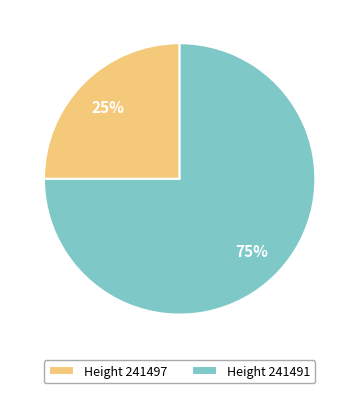

Rank the categories by value from highest to lowest.

Height 241491, Height 241497